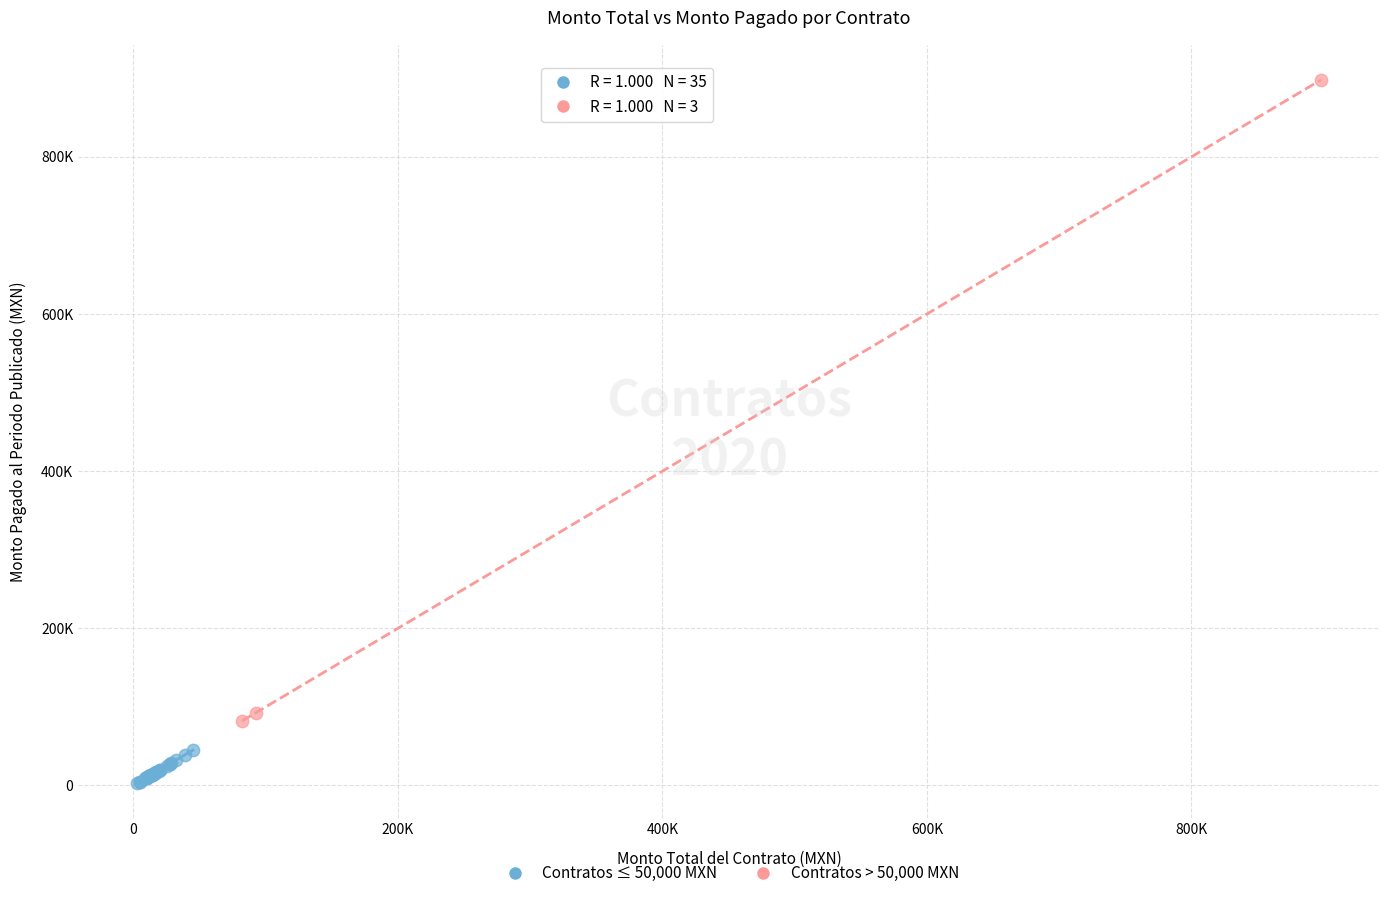

What are all the series names shown in the legend?

Contratos ≤ 50,000 MXN, Contratos > 50,000 MXN